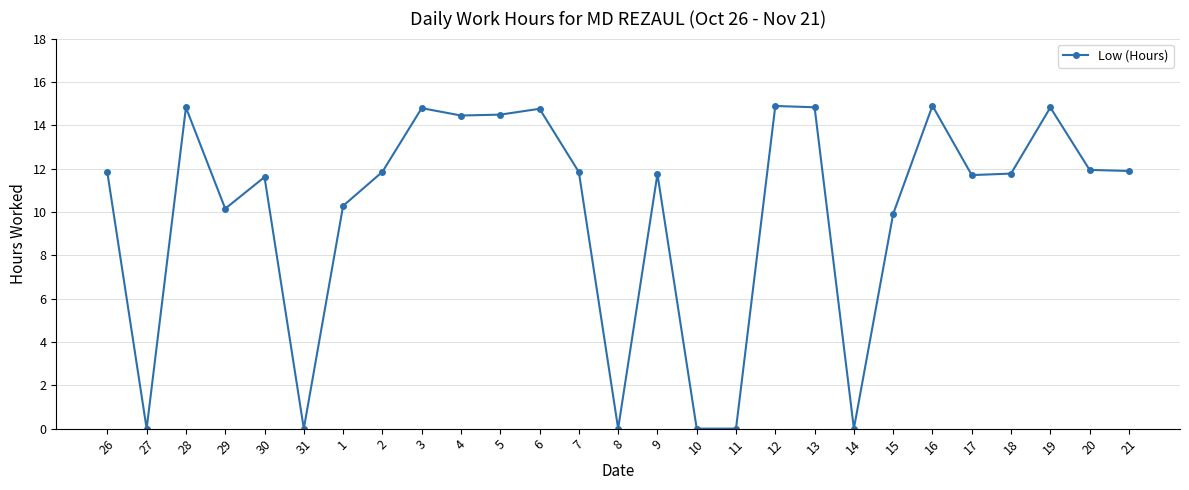

True or false: the data has more than 1 interior local peaks.

True